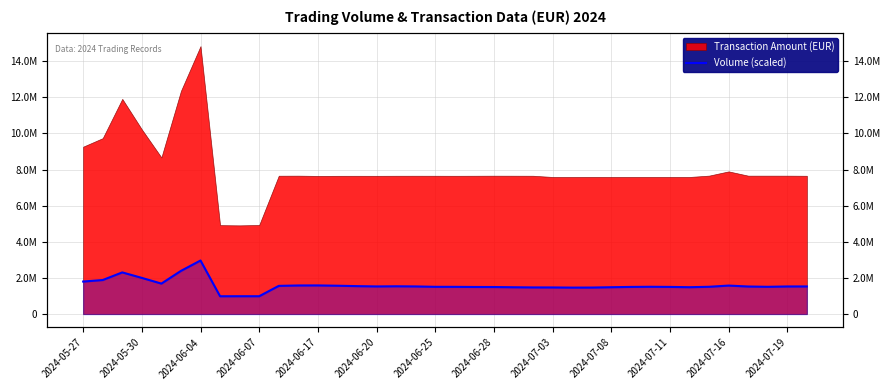

How many lines are shown in the chart?

1